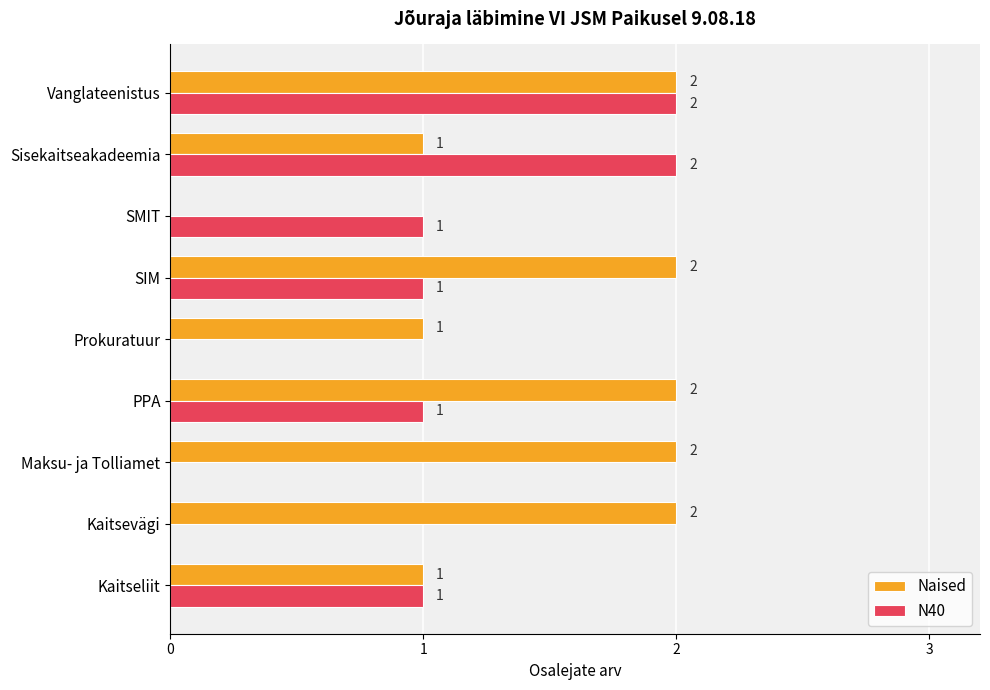

What are all the series names shown in the legend?

Naised, N40